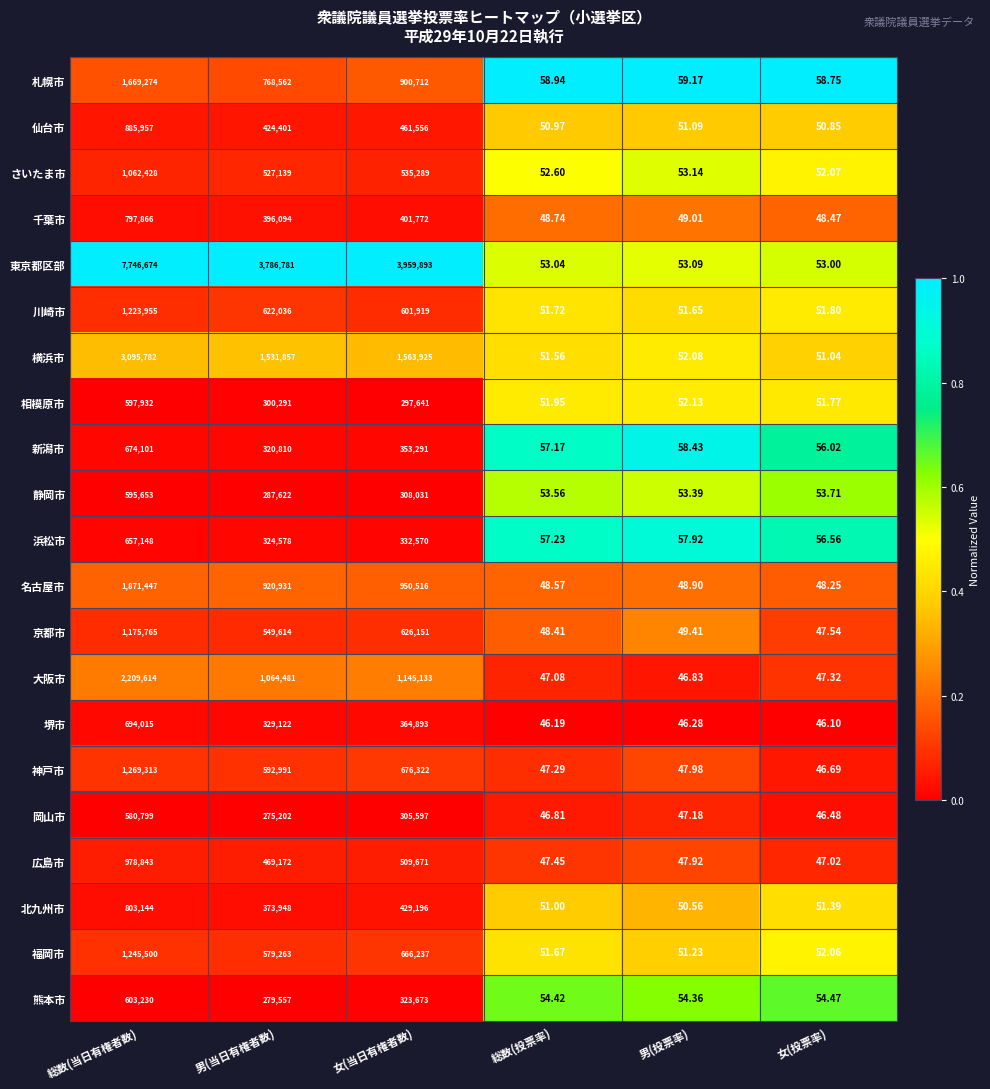

Is the value of 浜松市 at 女(当日有権者数) greater than the value of 福岡市 at 総数(当日有権者数)?

No